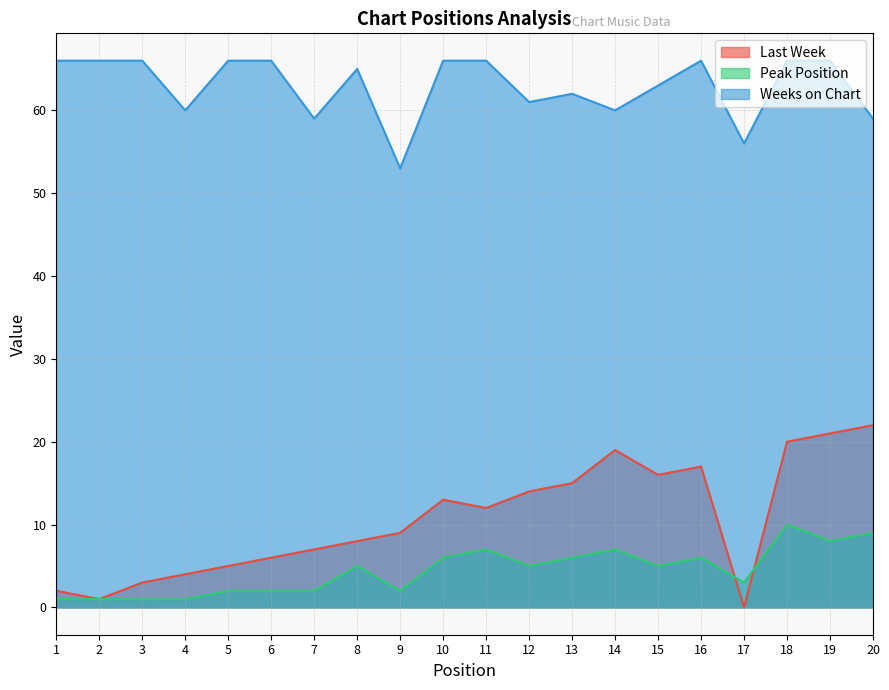

How many interior local valleys does the Last Week series have?

4